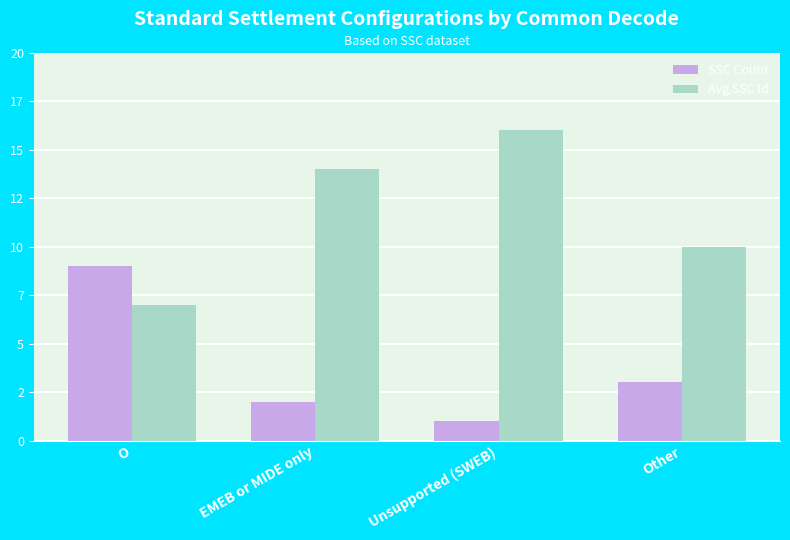

Reading left to right, transcribe all the data shown in this chart.

SSC Count: O=9	EMEB or MIDE only=2	Unsupported (SWEB)=1	Other=3
Avg SSC Id: O=7	EMEB or MIDE only=14	Unsupported (SWEB)=16	Other=10